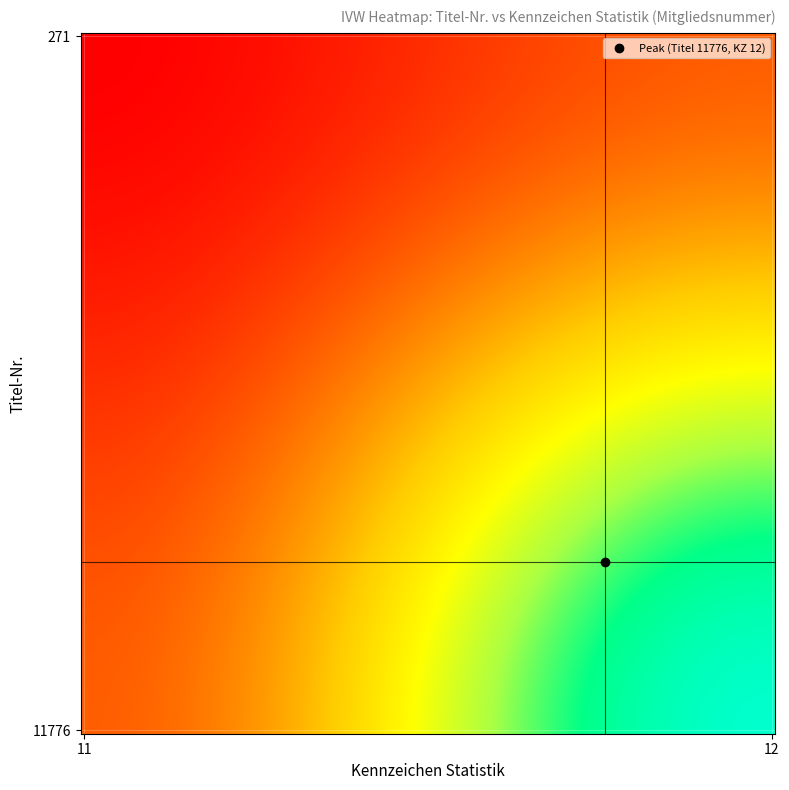

Rank the series by their maximum value, from highest to lowest.

11776, 271